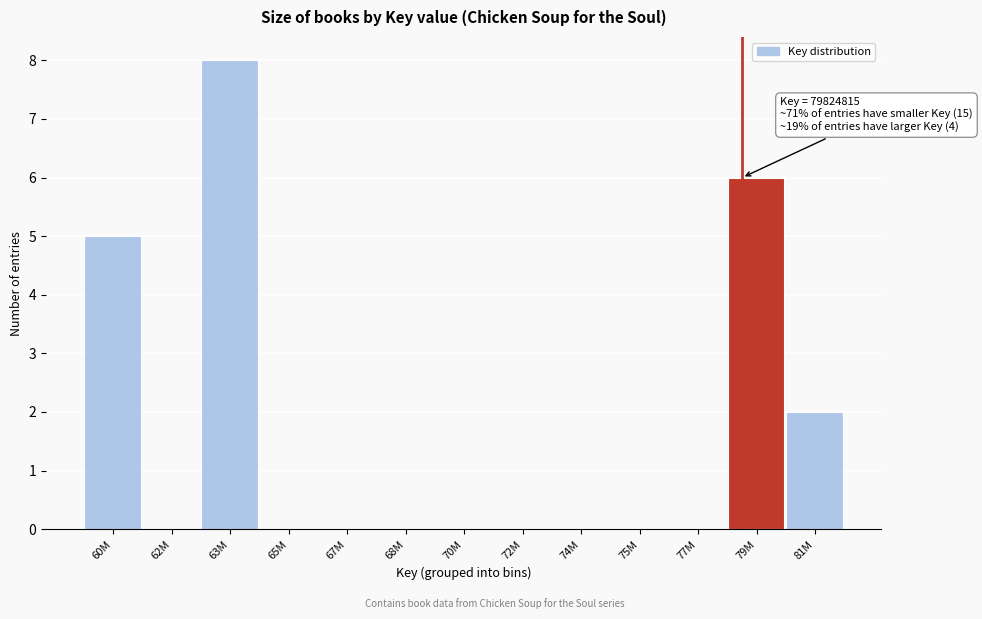

Reading left to right, extract all data points from this chart.

60M=5	62M=0	63M=8	65M=0	67M=0	68M=0	70M=0	72M=0	74M=0	75M=0	77M=0	79M=6	81M=2